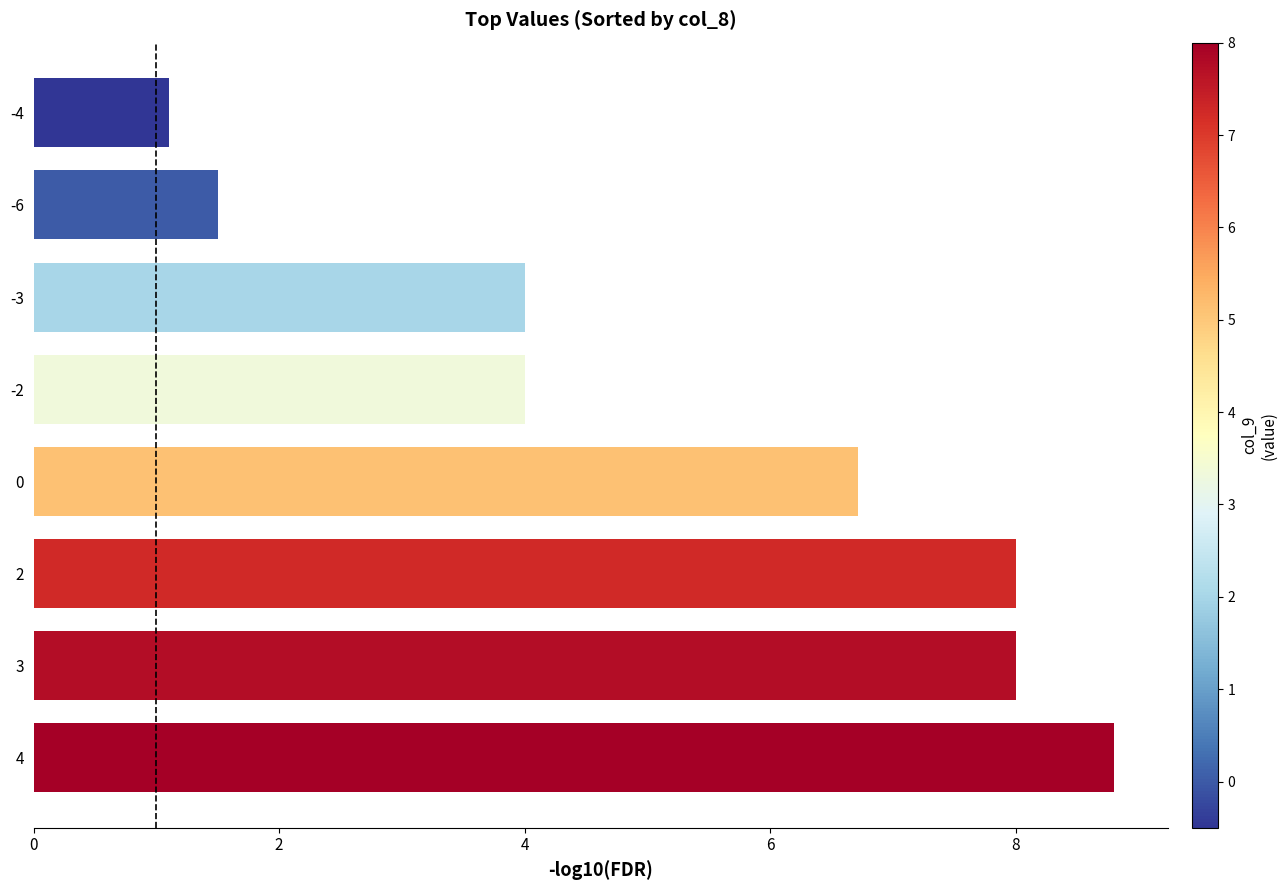

What is the change in value from 4 to 2?

-0.8